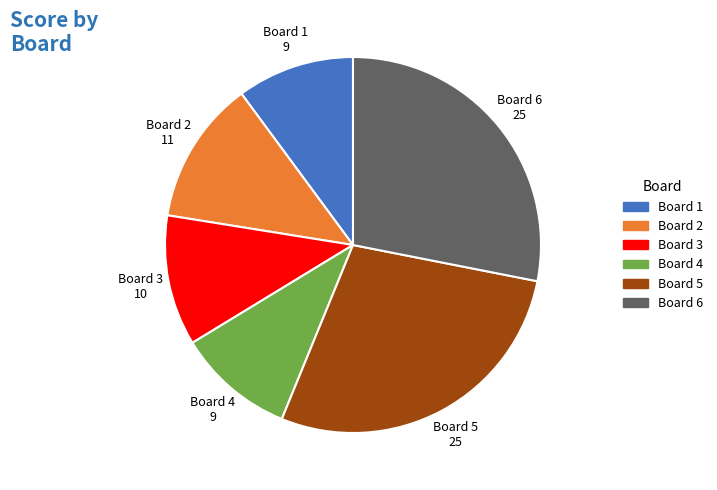

How many slices are in this pie chart?

6